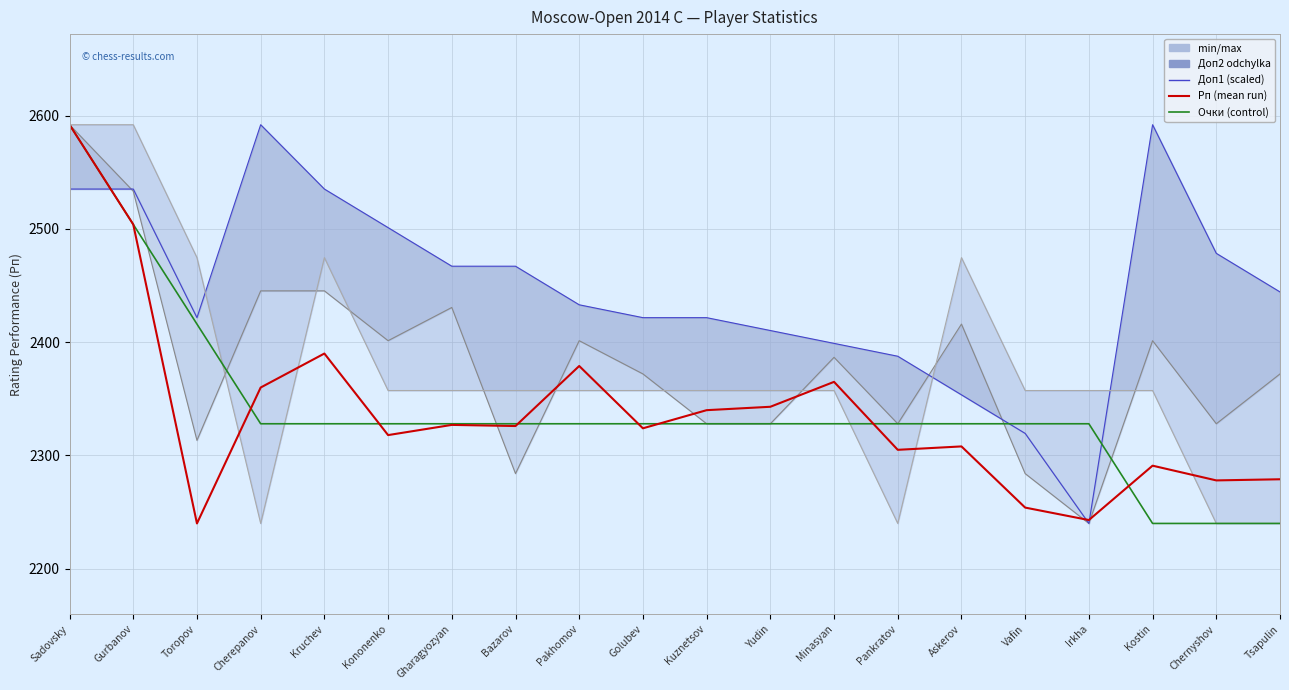

Rank the categories by Рп value from highest to lowest.

Sadovsky, Gurbanov, Kruchev, Pakhomov, Minasyan, Cherepanov, Yudin, Kuznetsov, Gharagyozyan, Bazarov, Golubev, Kononenko, Askerov, Pankratov, Kostin, Tsapulin, Chernyshov, Vafin, Irkha, Toropov